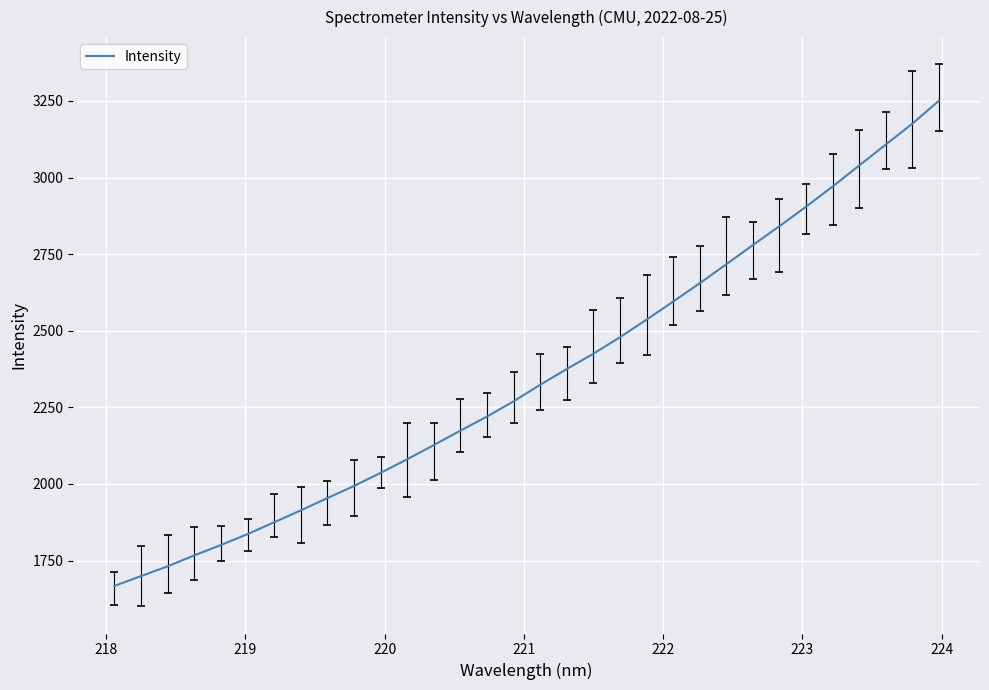

What is the difference between the maximum and minimum values?

1582.6